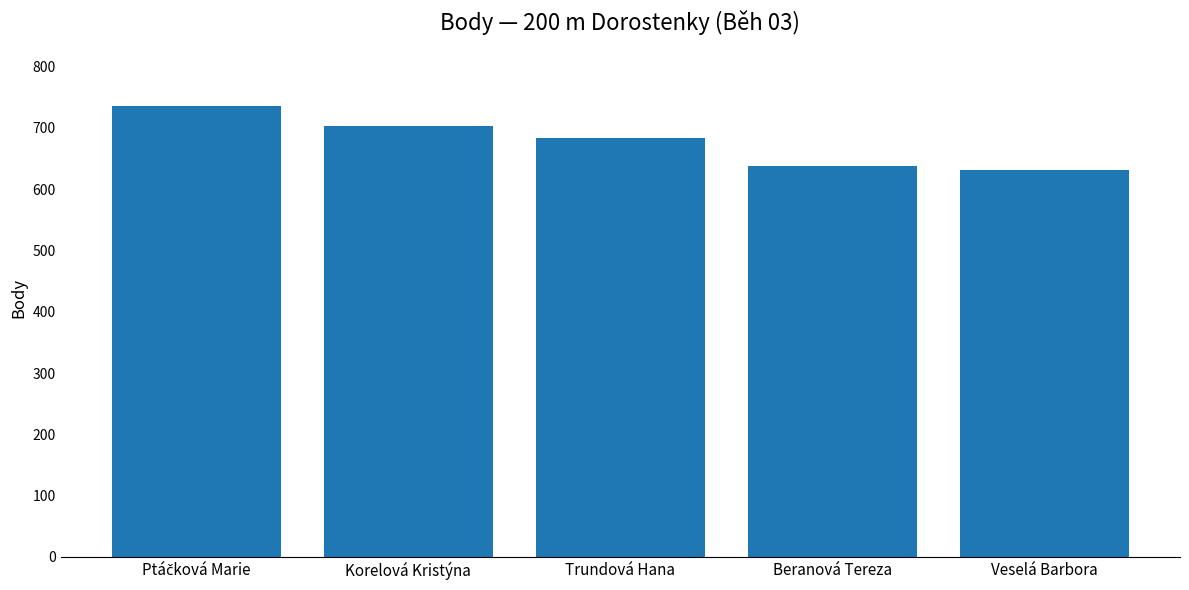

The value at Beranová Tereza is 921. True or false?

False